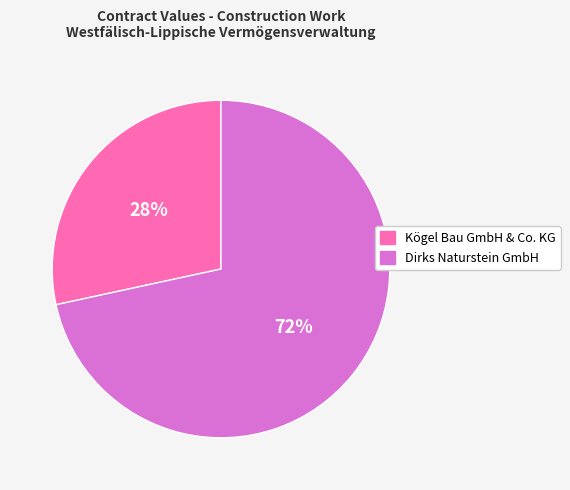

To the nearest percent, what is the average slice percentage?

50%